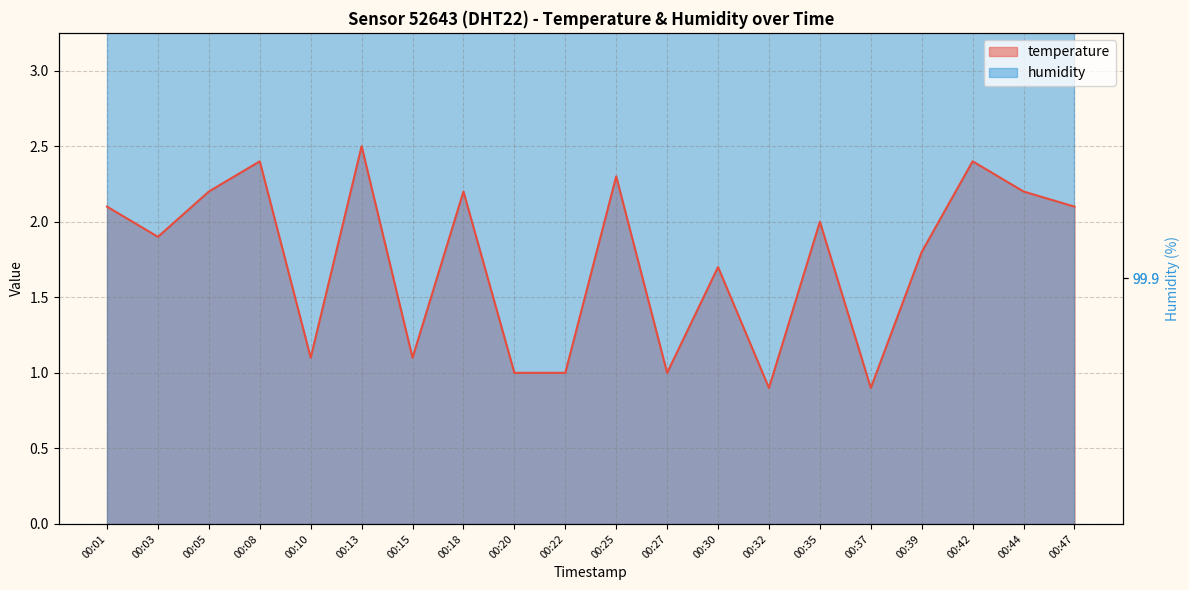

What is the ratio of the value at 00:27 to the value at 00:44?

0.5